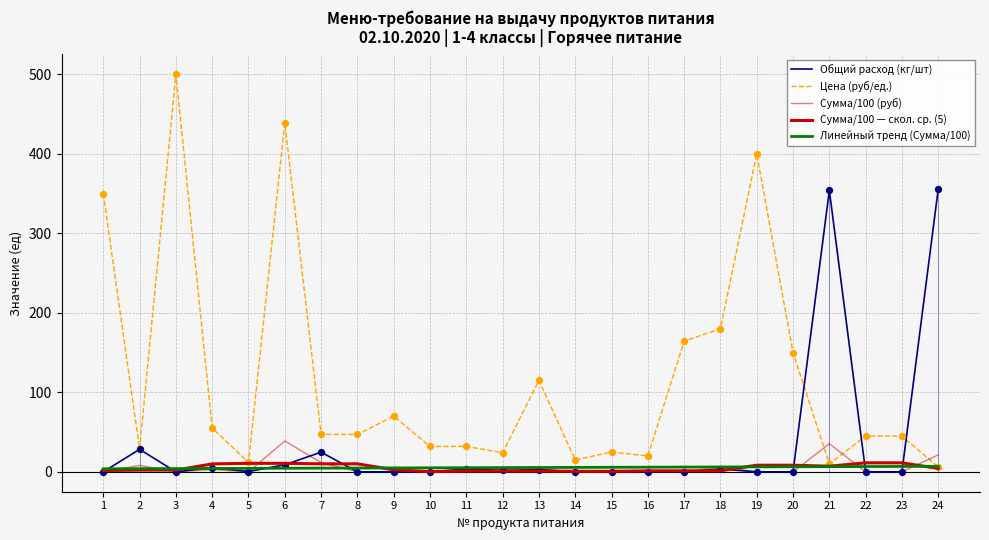

How many lines are shown in the chart?

5